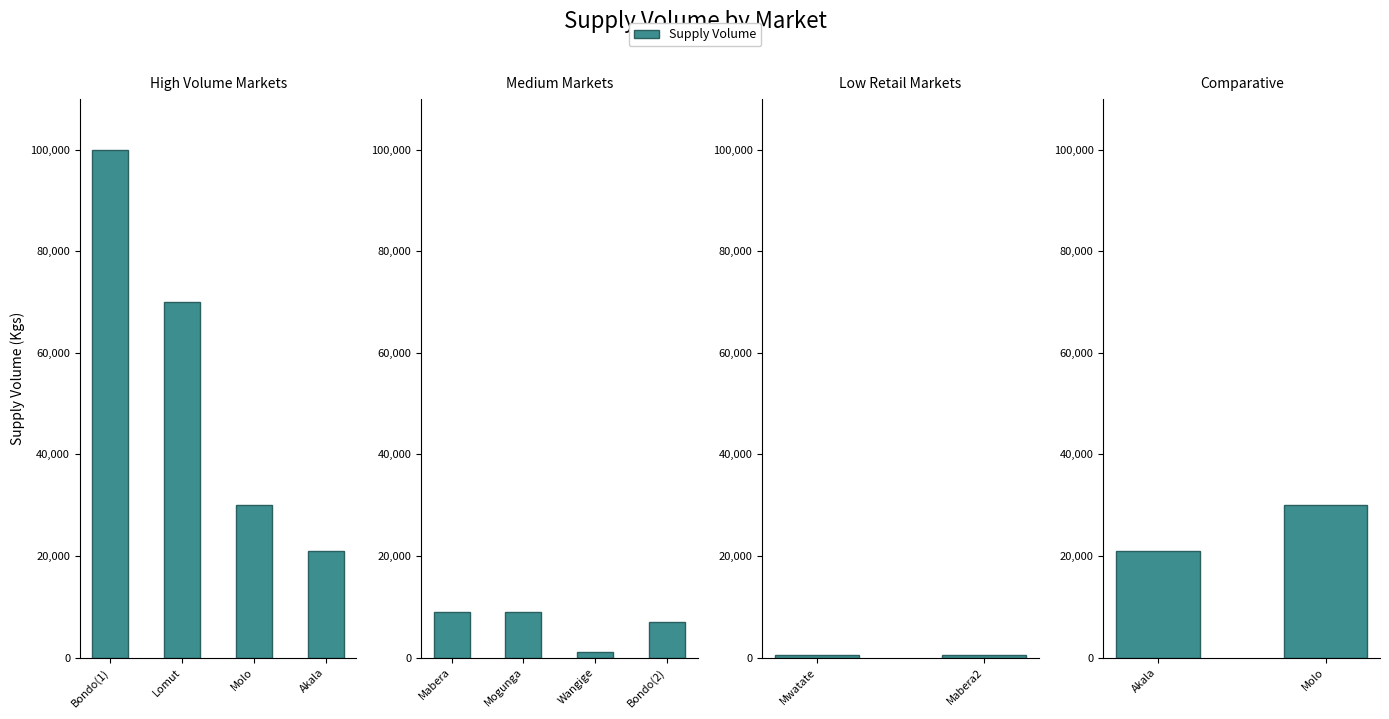

What is the label of the 2nd bar from the left?

Molo